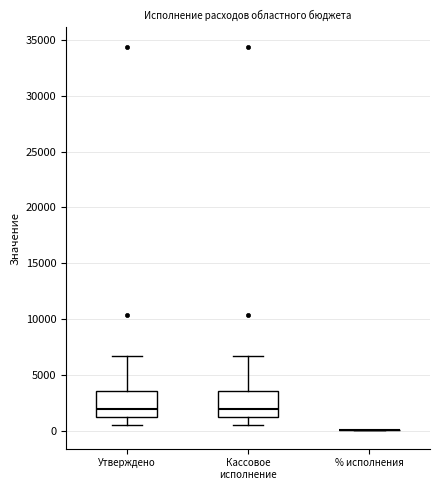

Where is the lower edge of the box for Утверждено on the y-axis? The values are not printed on the chart, so give them approximately, as read against the axis.

1000